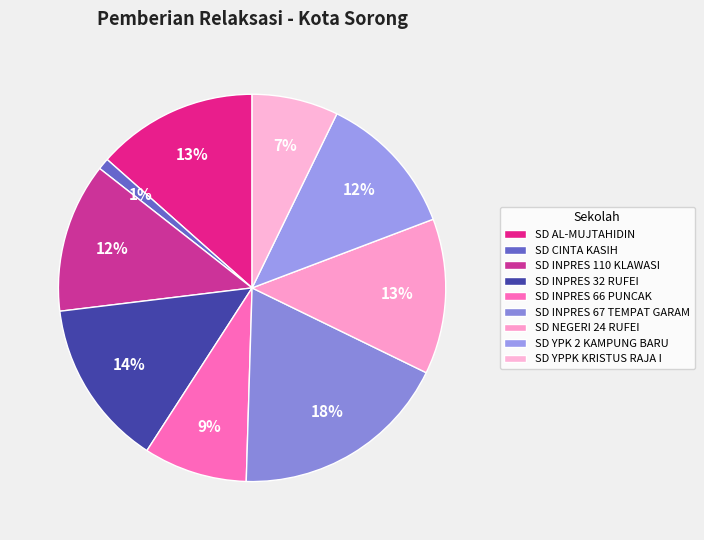

To the nearest percent, what portion does SD INPRES 110 KLAWASI represent?

12%